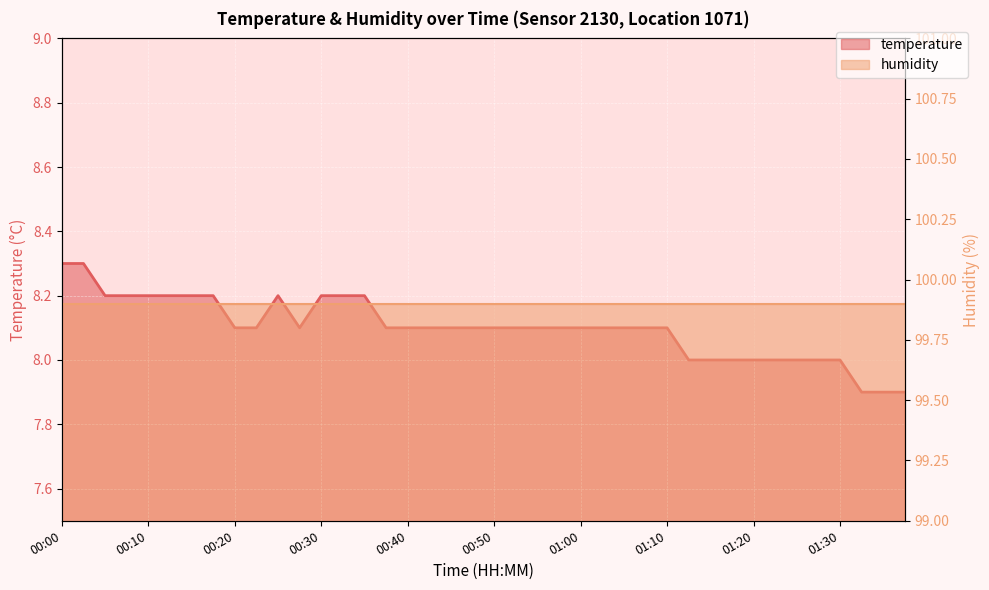

What is the minimum value shown in the chart?

7.9